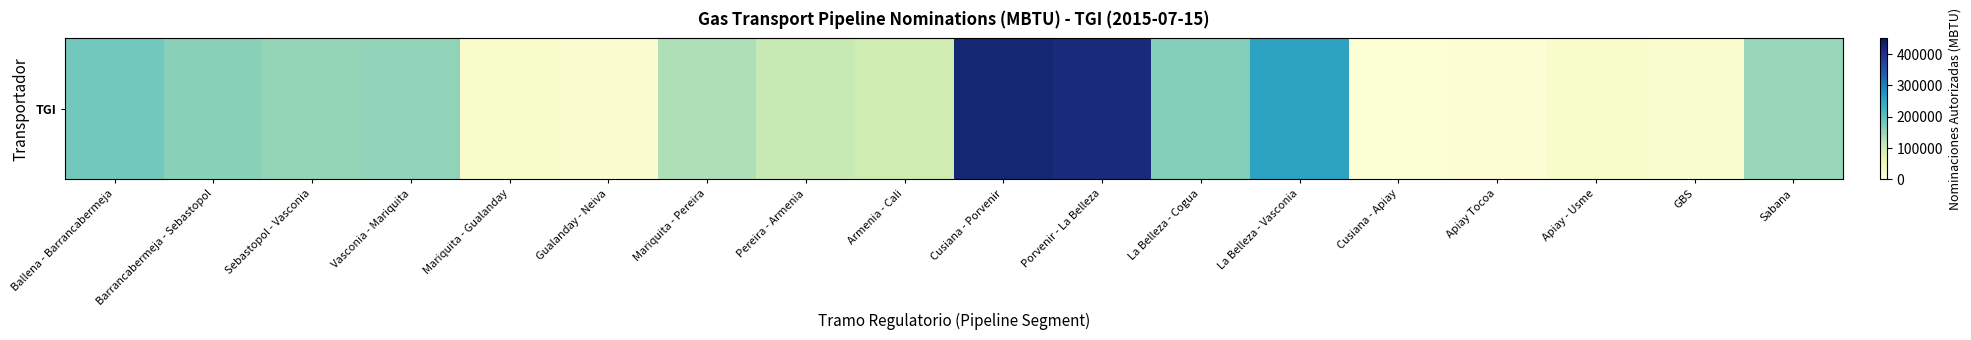

Reading left to right, what are all the values shown in this chart?

179701.0	161419.0	152071.0	155281.0	21008.0	11760.0	130347.0	112400.0	101012.0	424906.0	416581.0	163621.0	254738.3	7220.0	8910.0	19390.0	17997.0	150567.0